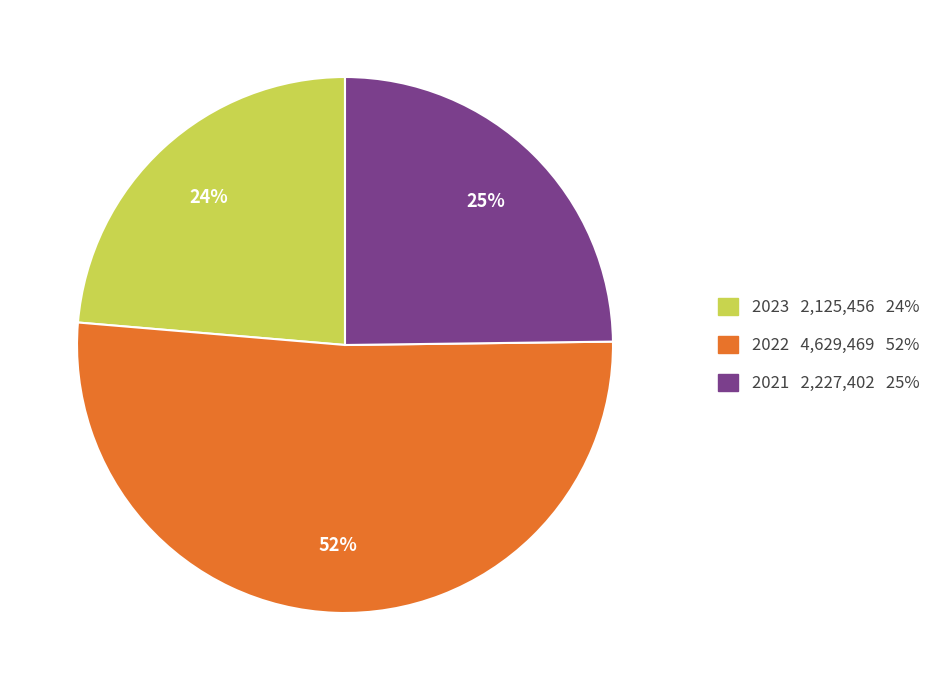

Which slice is the smallest?

2023 2,125,456 24%